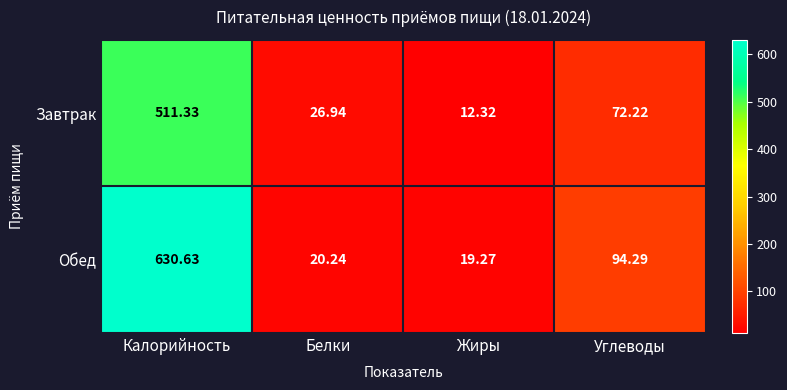

Which series changed the most between Калорийность and Белки?

Обед